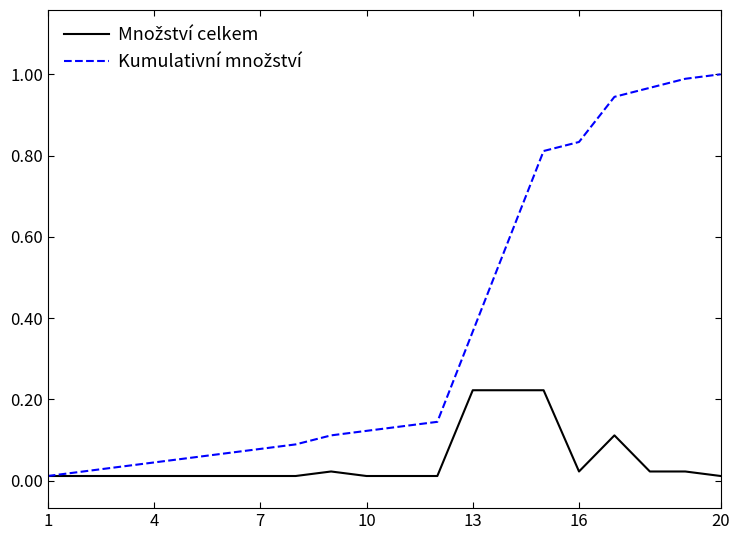

True or false: Kumulativní množství and Množství celkem cross at least once.

False